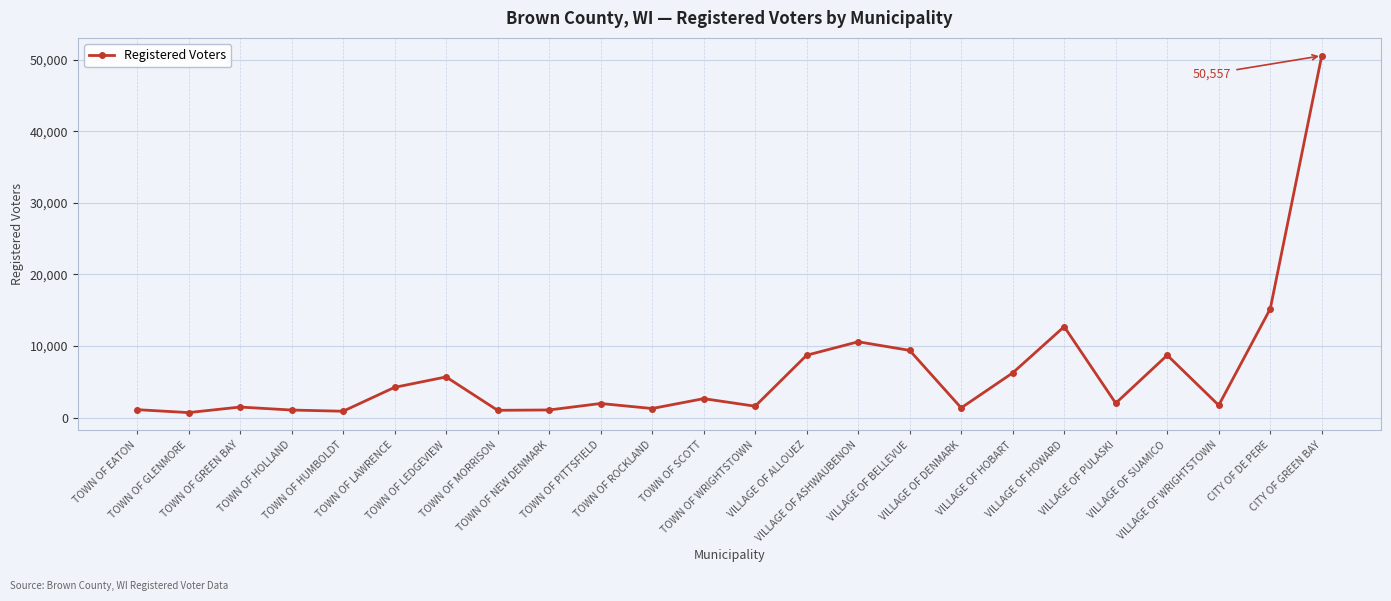

What is the change in value from TOWN OF EATON to TOWN OF PITTSFIELD?

+860